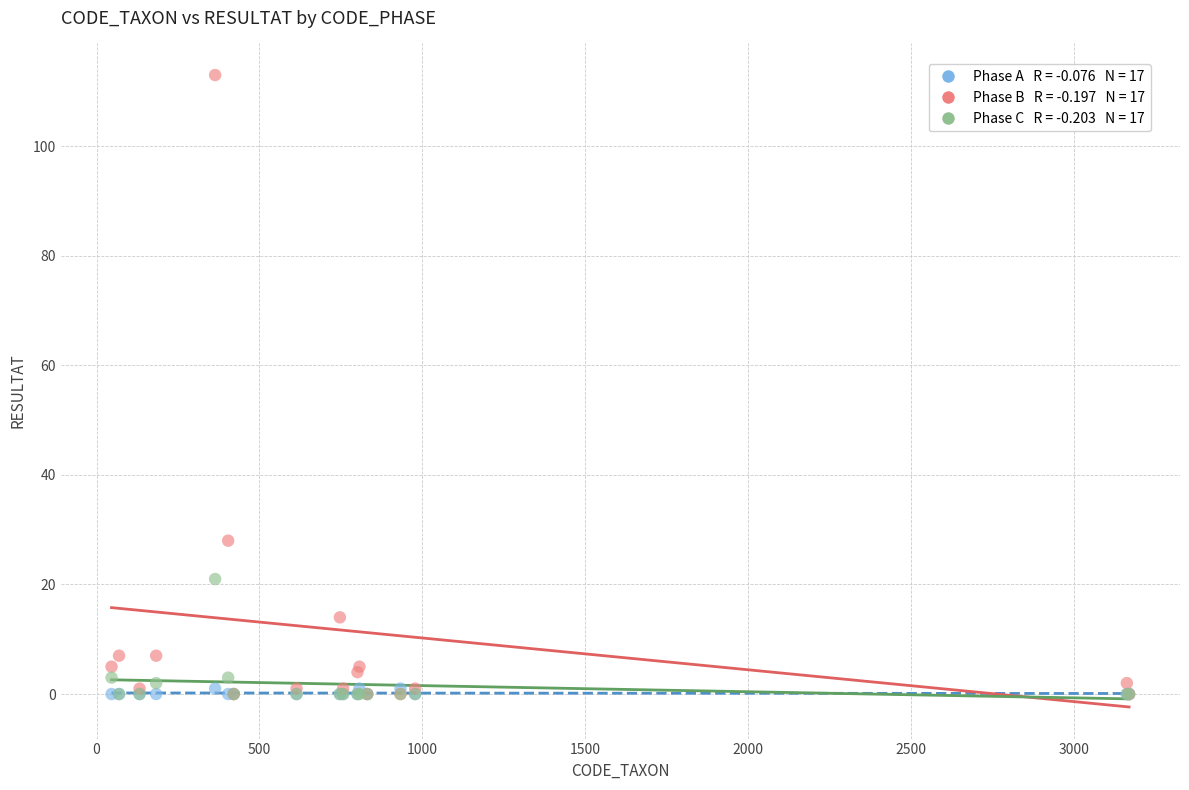

Across all series, what Y value is closest to 56?

28